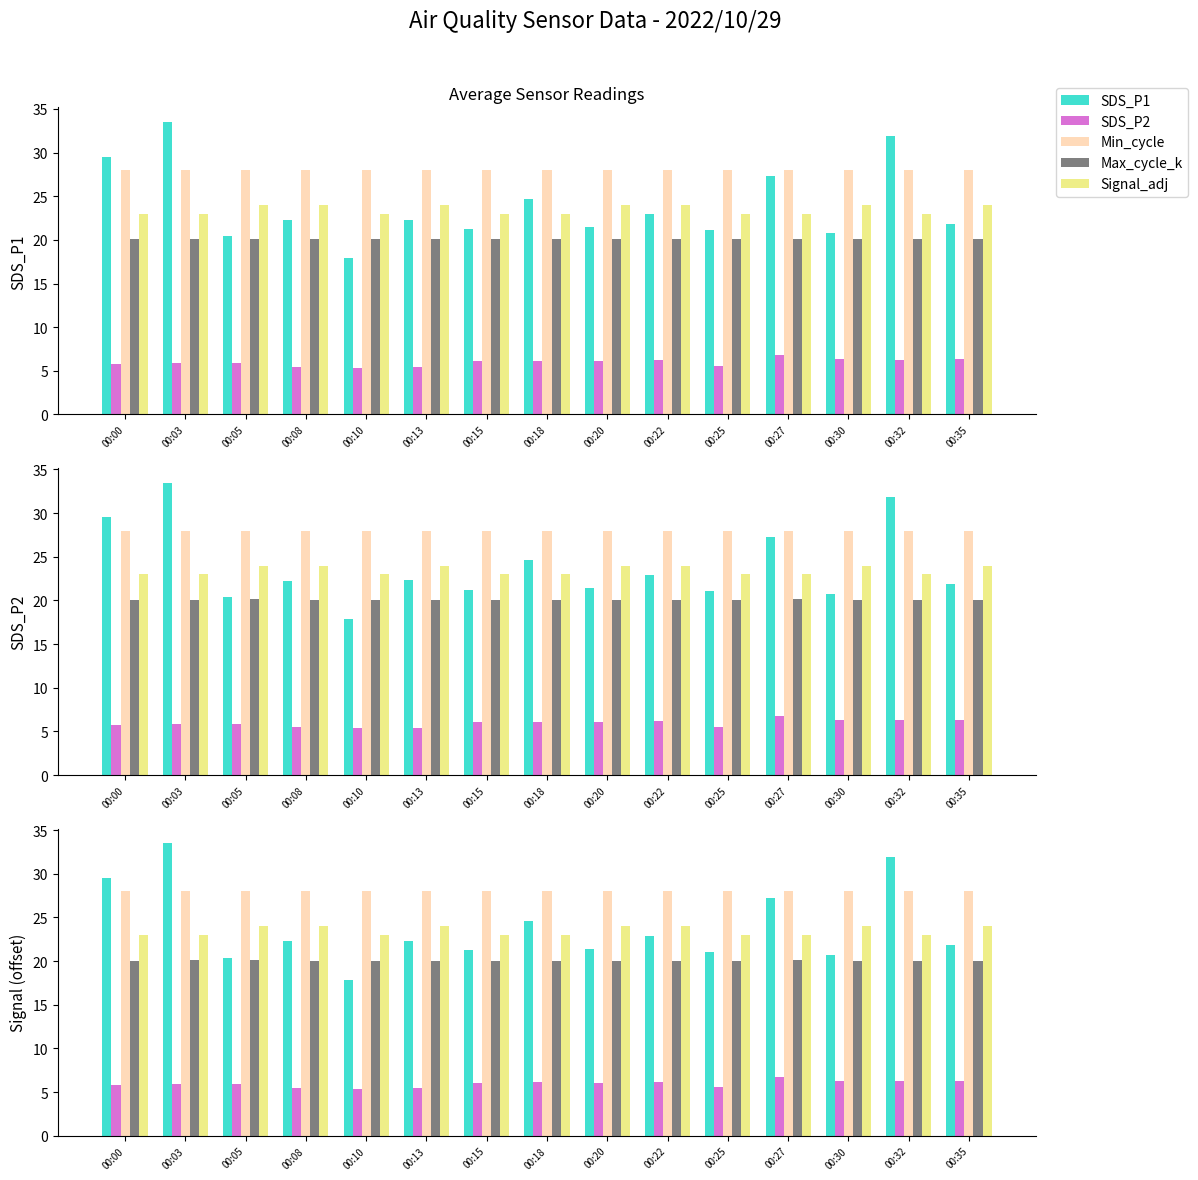

What is the maximum value shown in the chart?

33.5